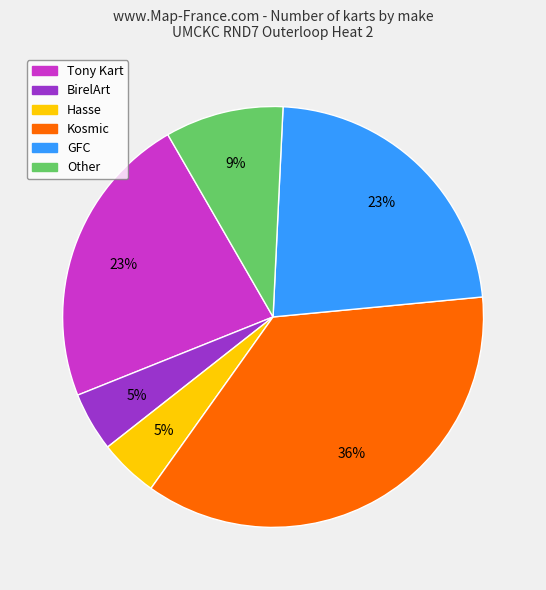

To the nearest percent, what is the combined percentage of Hasse and Kosmic?

41%